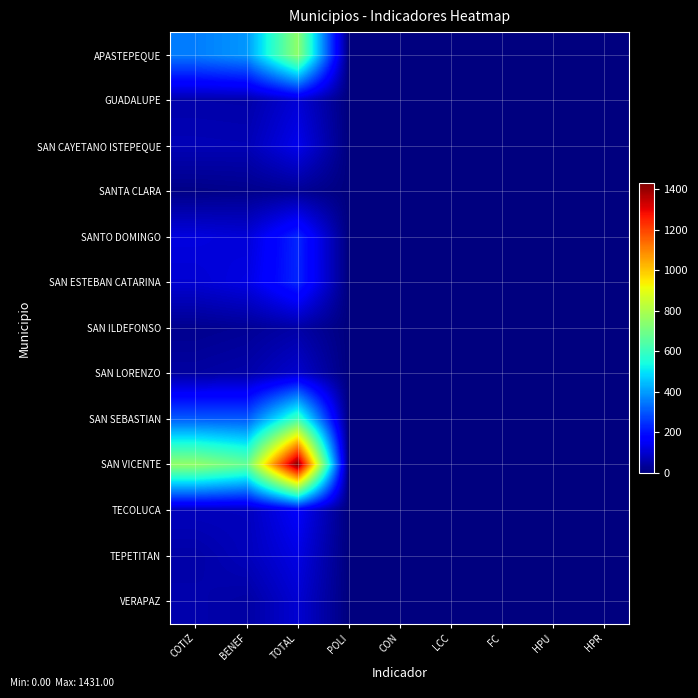

What is the spread (max minus min) of values at POLI?

1